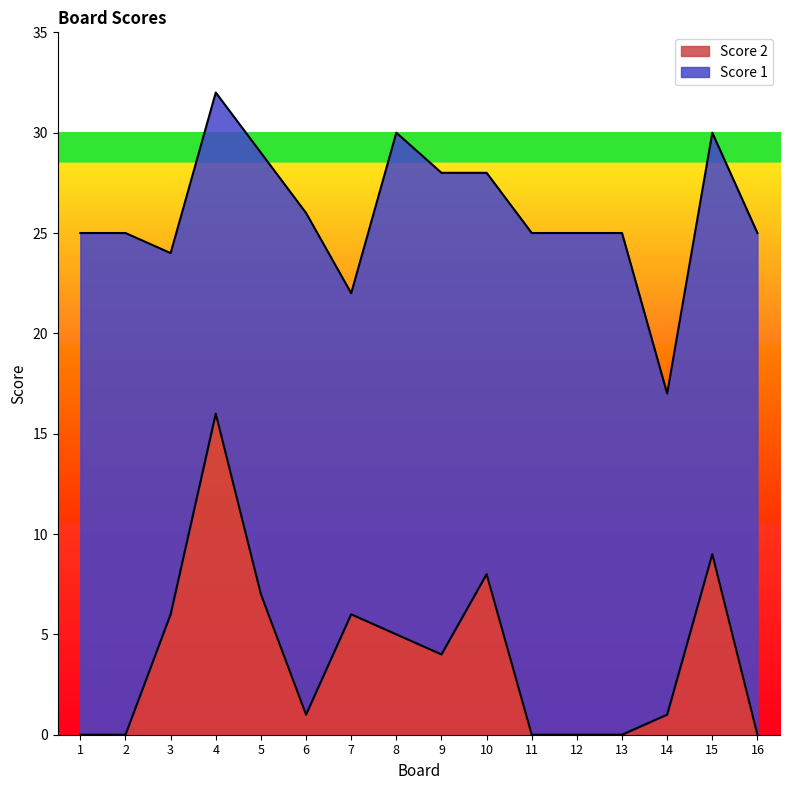

The value at 9 is 3. True or false?

False